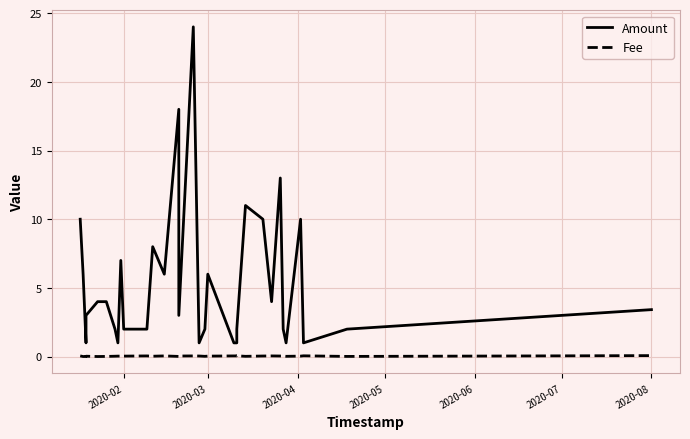

At which label does Fee reach its minimum?

2020-03